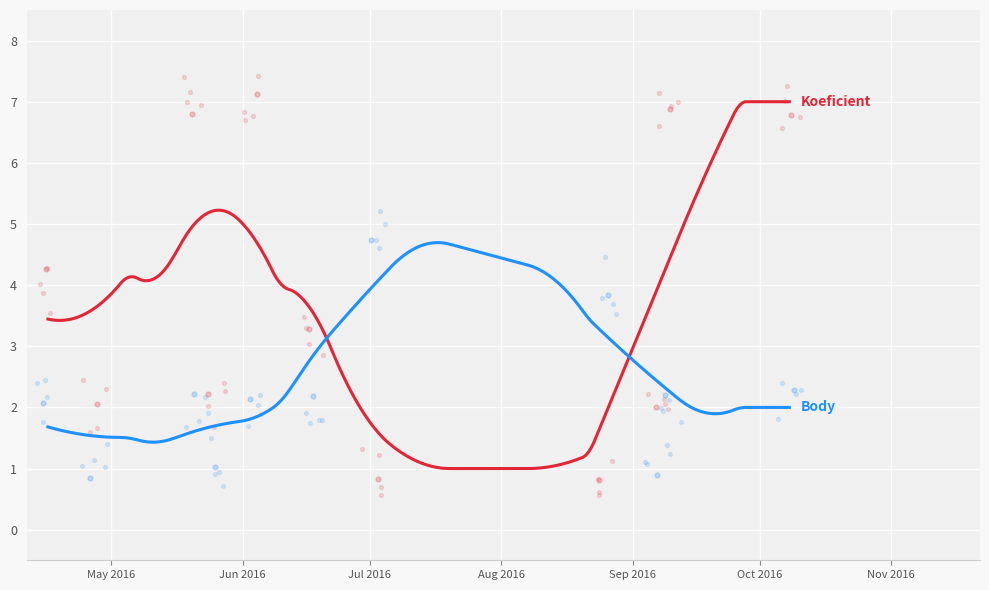

Which series reaches the maximum Y coordinate?

Koeficient